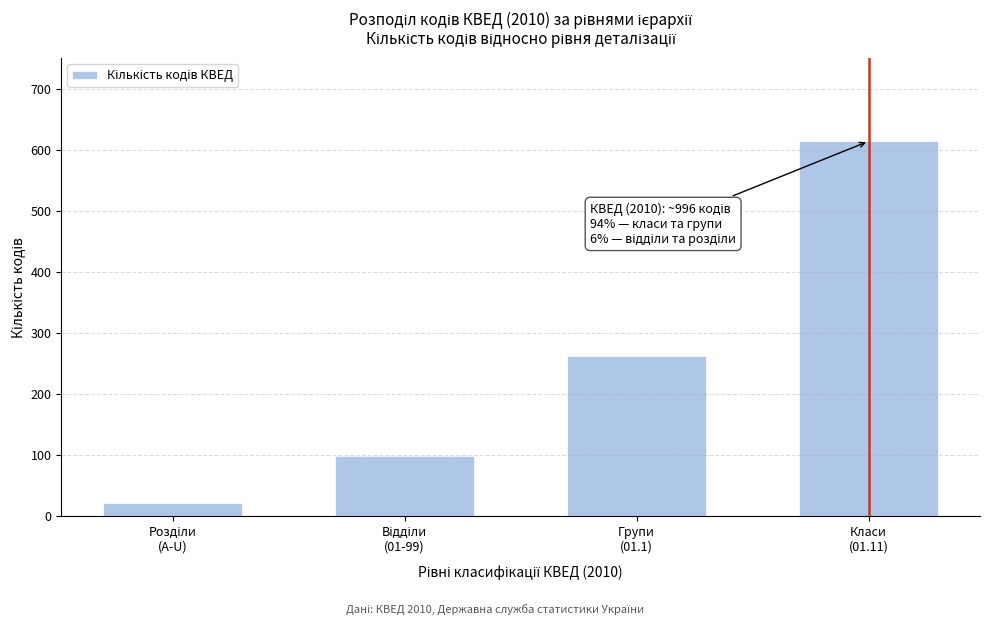

Reading left to right, transcribe all the data shown in this chart.

21	99	262	614